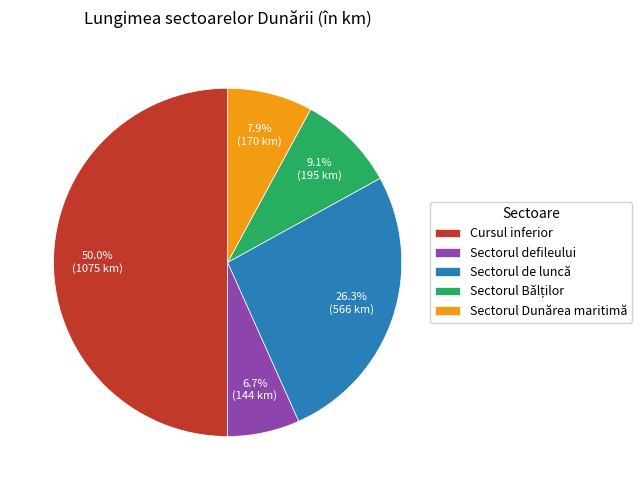

To the nearest percent, what is the difference between the largest and smallest slice percentages?

43%